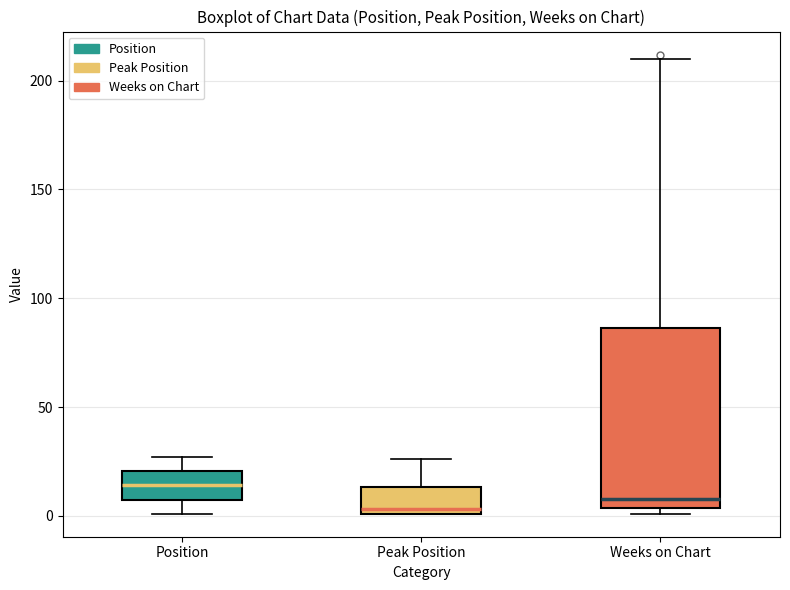

Where is the upper edge of the box for Position on the y-axis? The values are not printed on the chart, so give them approximately, as read against the axis.

20